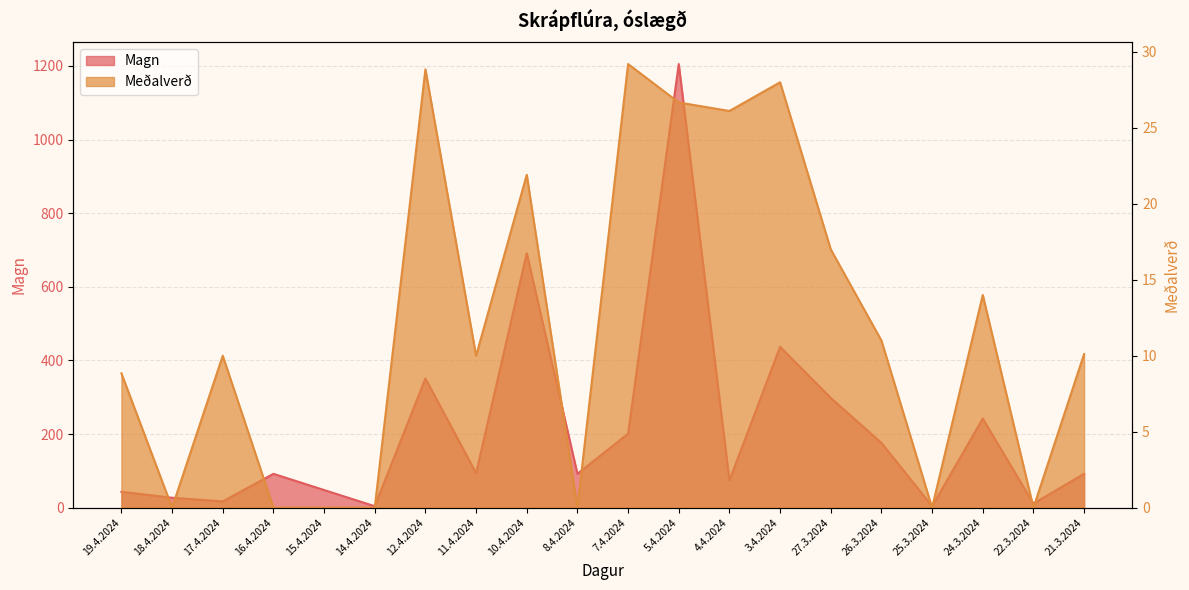

What is the label of the 19th point from the left?

22.3.2024